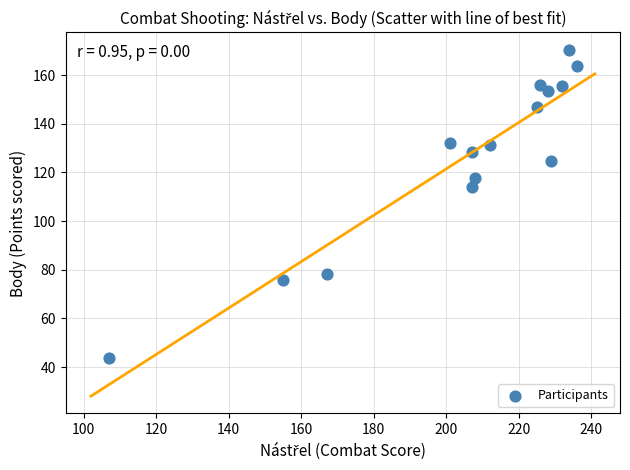

What is the range of X values (max minus min)?

129.0